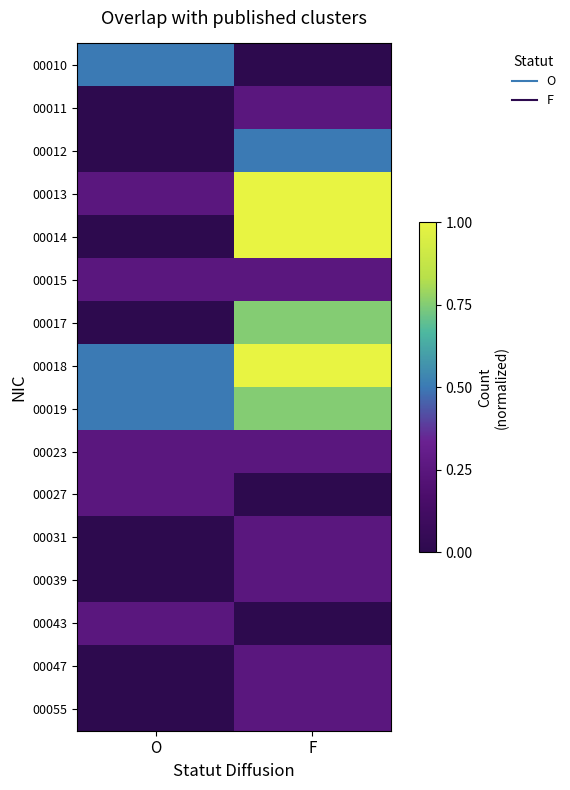

Reading left to right, what are all the values shown in this chart?

00010: O=0.5	F=0.0
00011: O=0.0	F=0.2
00012: O=0.0	F=0.5
00013: O=0.2	F=1.0
00014: O=0.0	F=1.0
00015: O=0.2	F=0.2
00017: O=0.0	F=0.8
00018: O=0.5	F=1.0
00019: O=0.5	F=0.8
00023: O=0.2	F=0.2
00027: O=0.2	F=0.0
00031: O=0.0	F=0.2
00039: O=0.0	F=0.2
00043: O=0.2	F=0.0
00047: O=0.0	F=0.2
00055: O=0.0	F=0.2